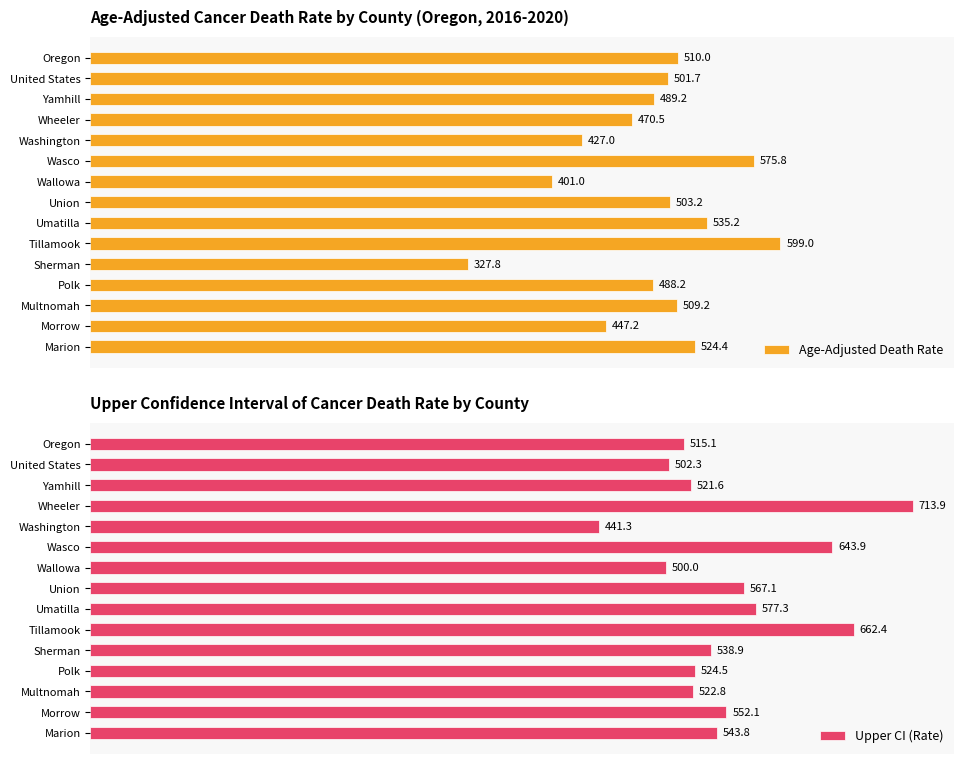

At which label does Age-Adjusted Death Rate reach its minimum?

Sherman